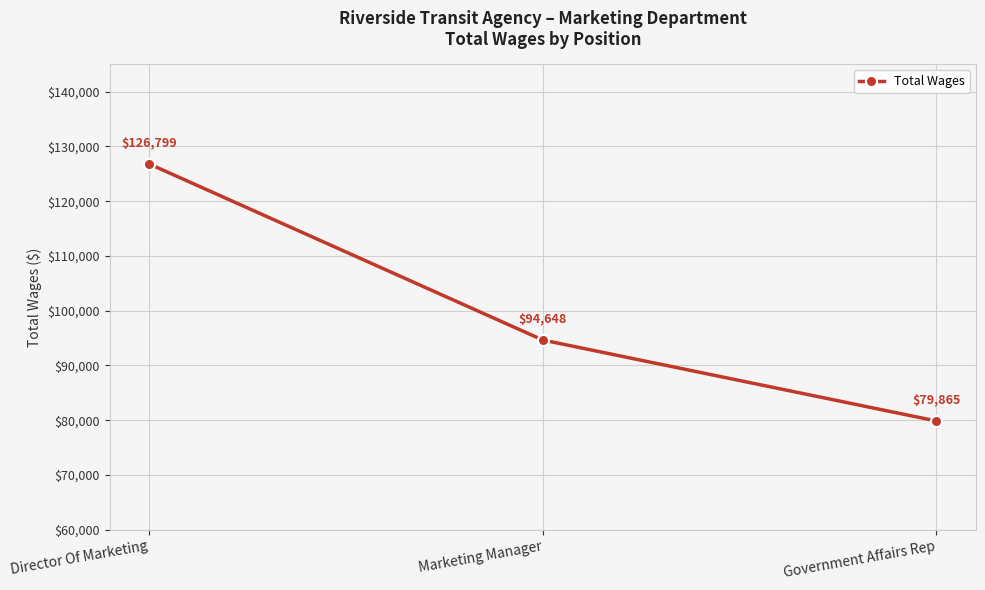

What is the ratio of the value at Marketing Manager to the value at Government Affairs Rep?

1.2